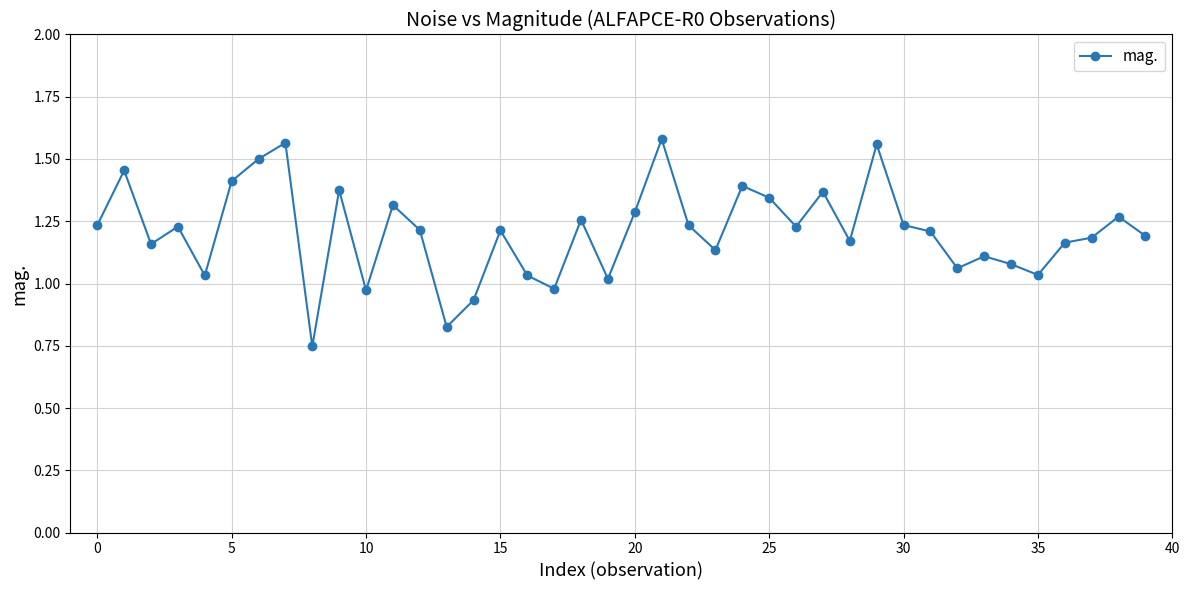

True or false: there are more than 2 points higher than both neighbors.

True